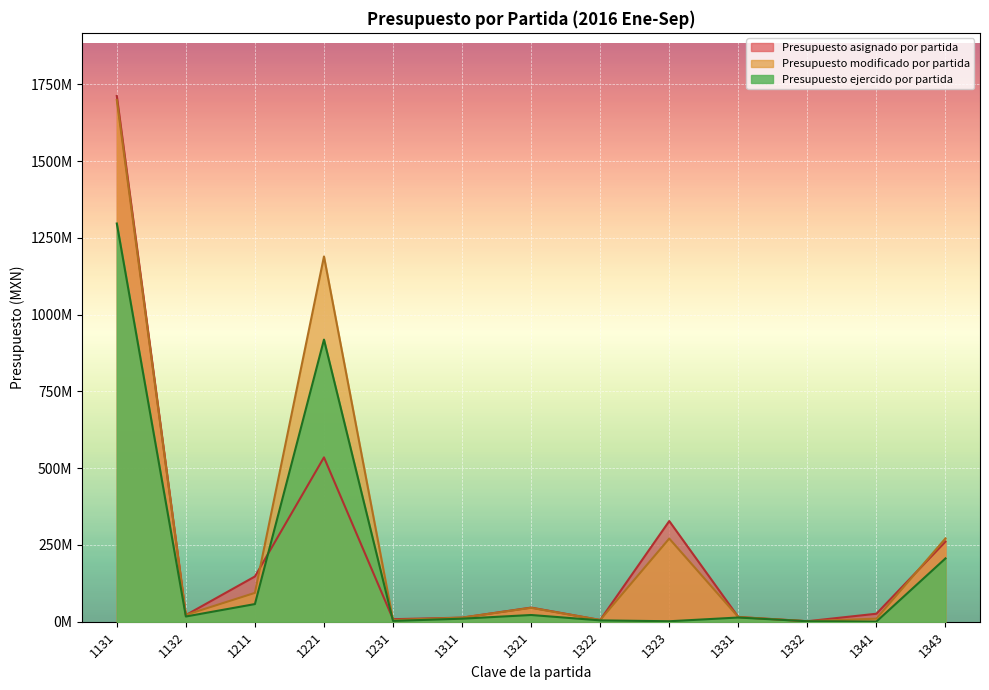

At which label does Presupuesto asignado por partida reach its peak?

1131